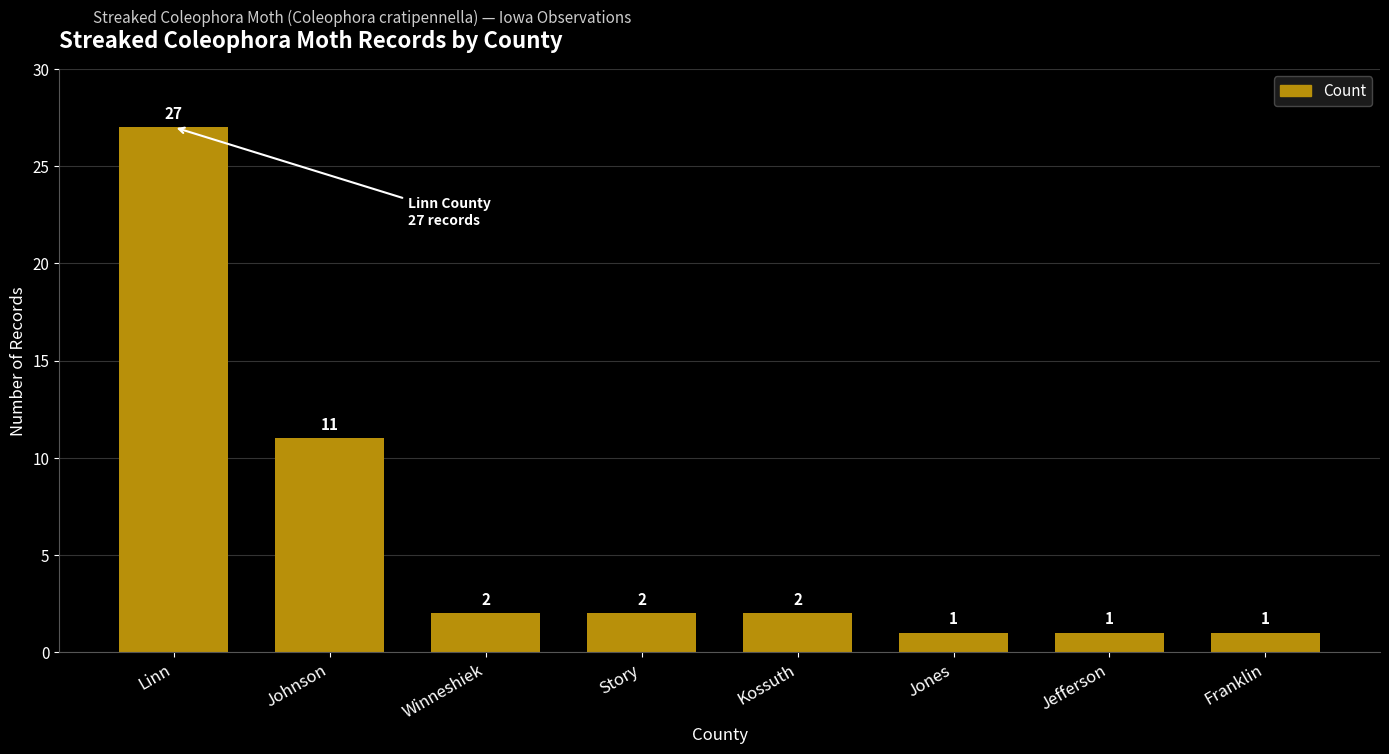

What is the sum of all values?

47